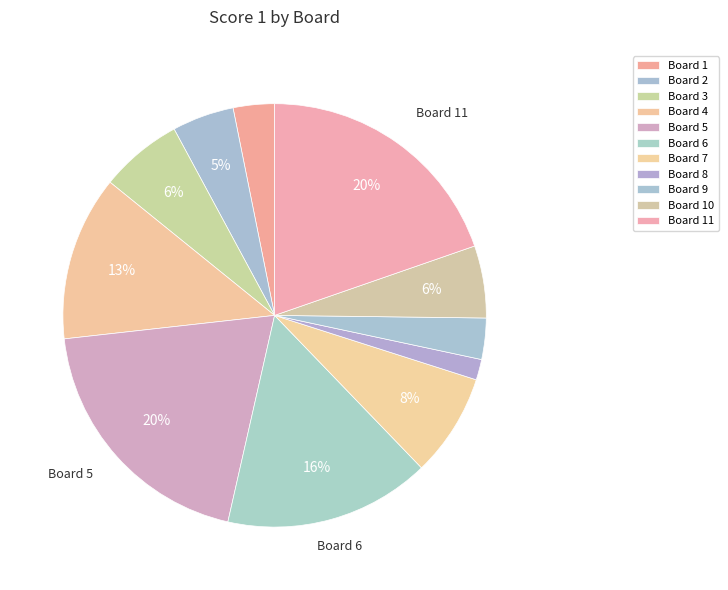

How many segments does this pie chart have?

11